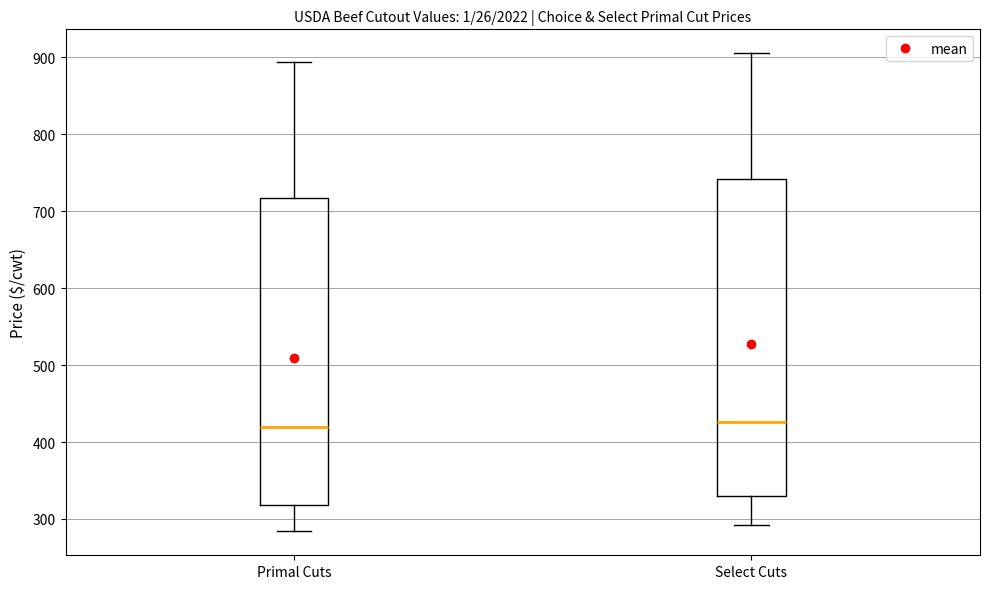

Comparing the boxes themselves (not the whiskers), which one is the tallest?

Select Cuts